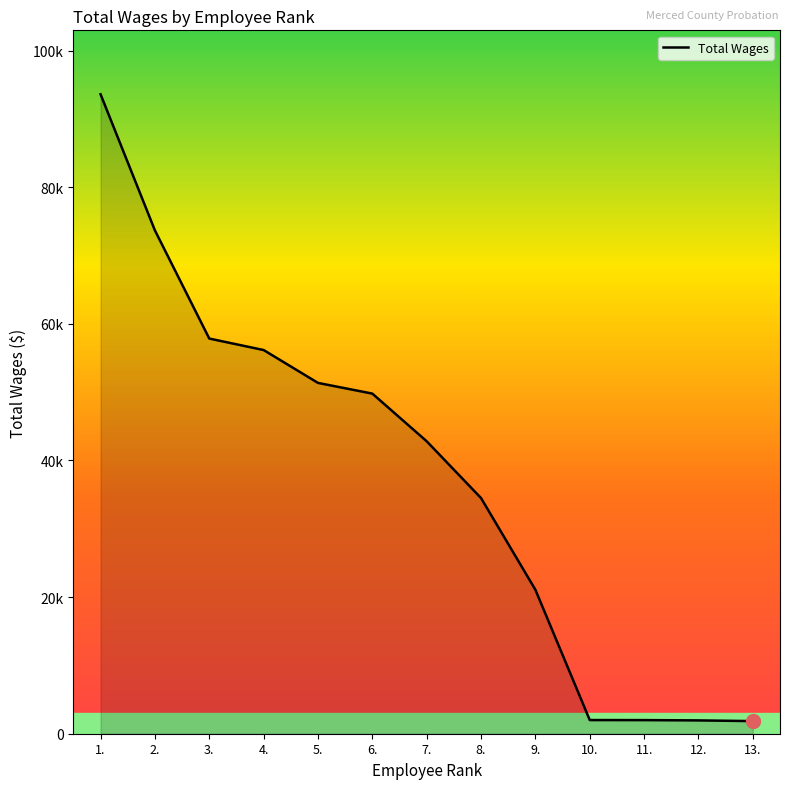

Does the chart have visible grid lines?

No